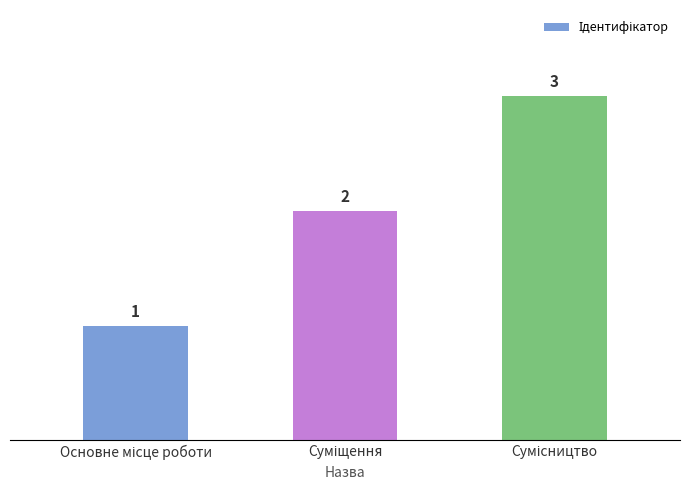

What is the greatest value displayed?

3